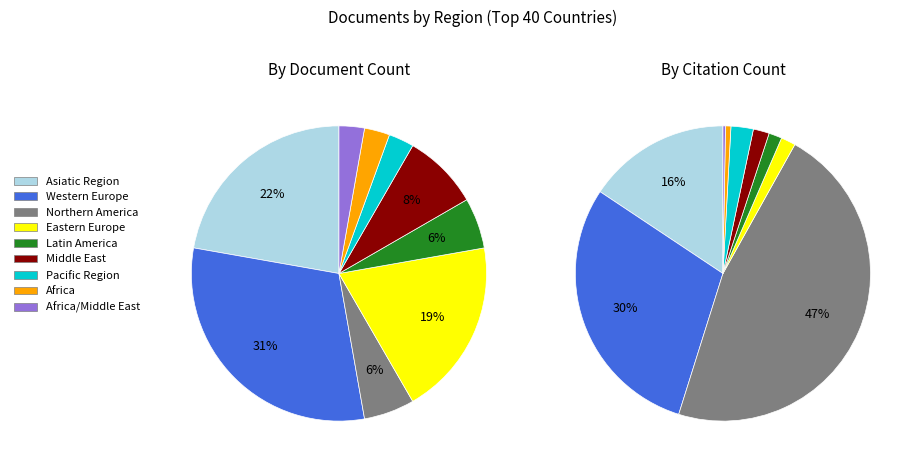

What percentage is the Latin America slice, to the nearest percent?

6%